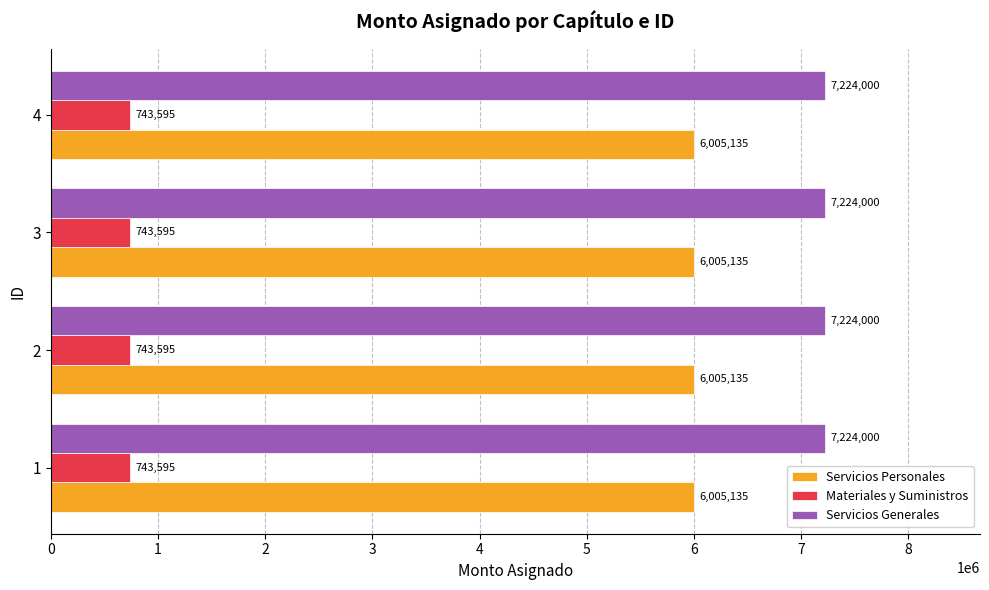

True or false: Servicios Generales has a value of 7224000 at 2.

True